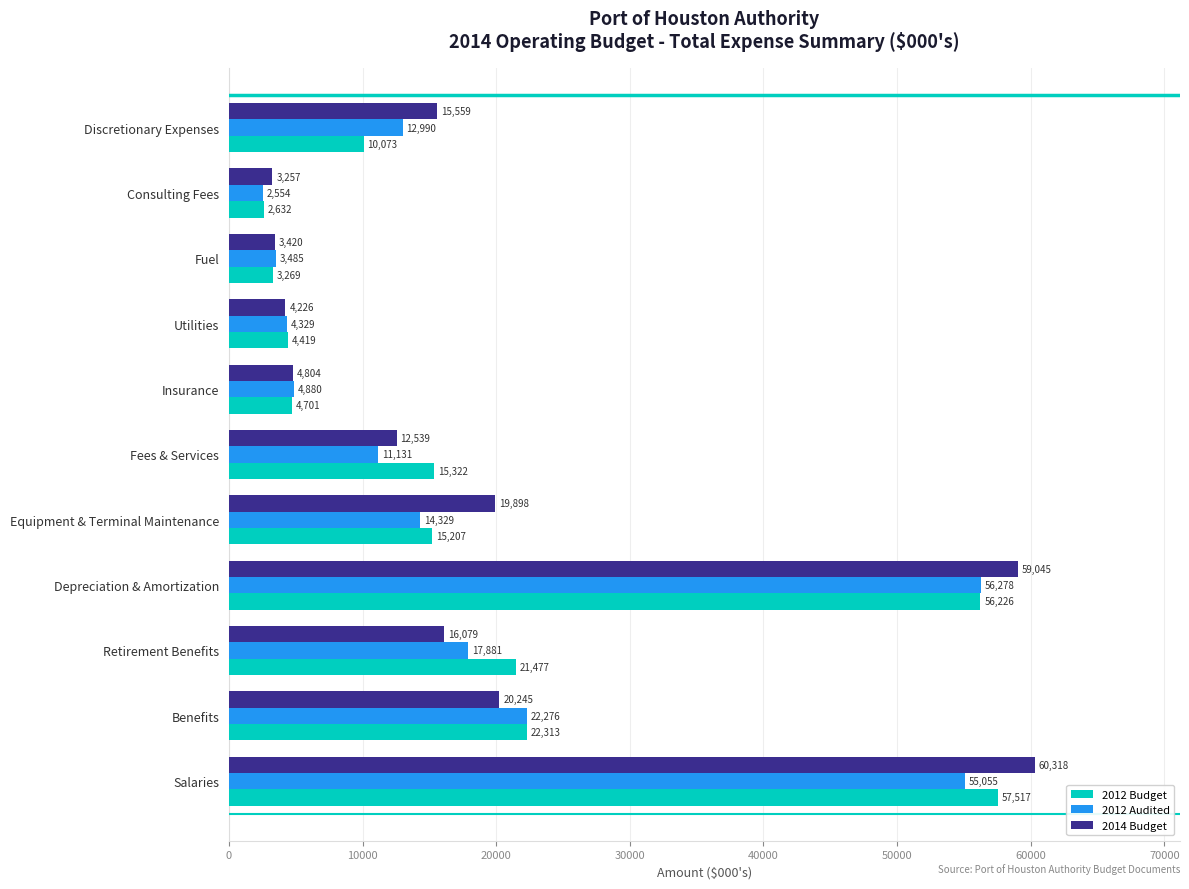

Which category has the highest value in the 2012 Budget series?

Salaries